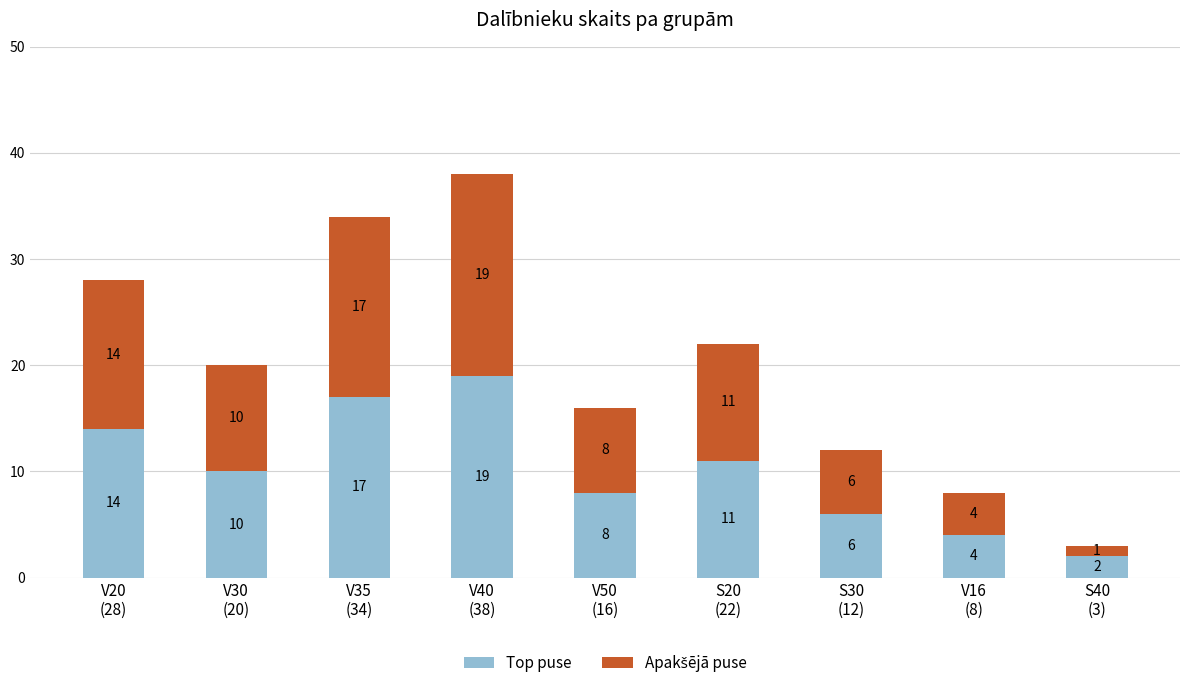

What is the sum of all Top puse values?

91